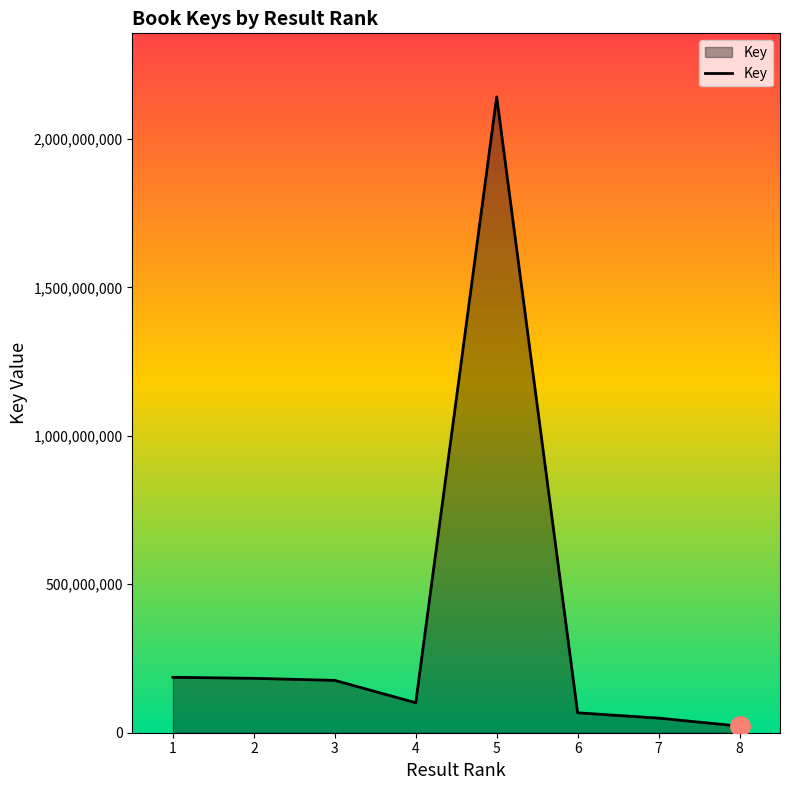

How many lines are shown in the chart?

1